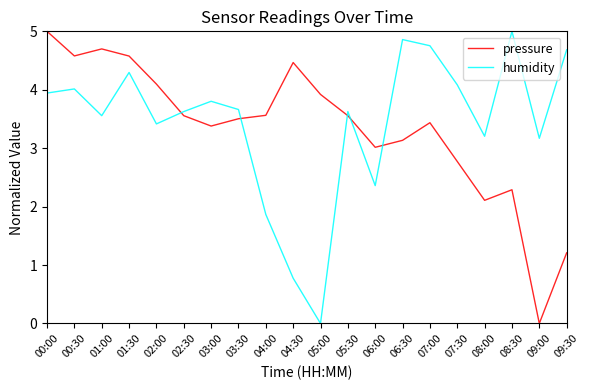

What is the total value across all series at 07:30?

6.9